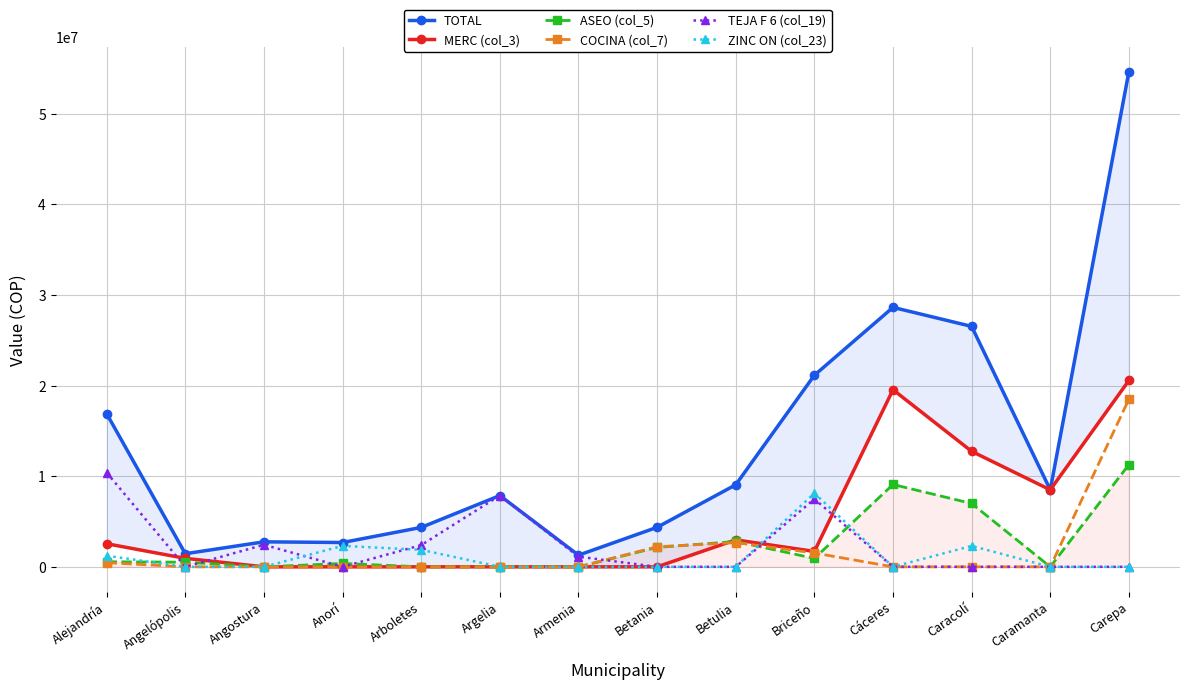

What position from the right is Argelia?

9